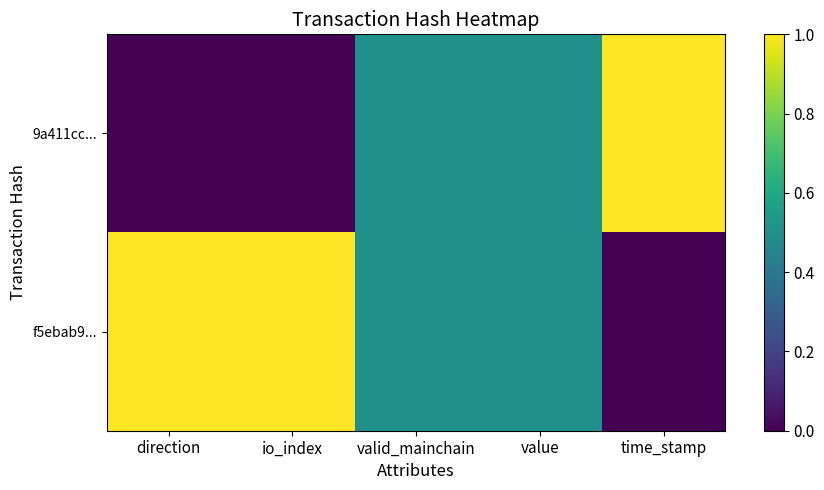

At value, list the series in order from smallest to largest.

9a411cc..., f5ebab9...